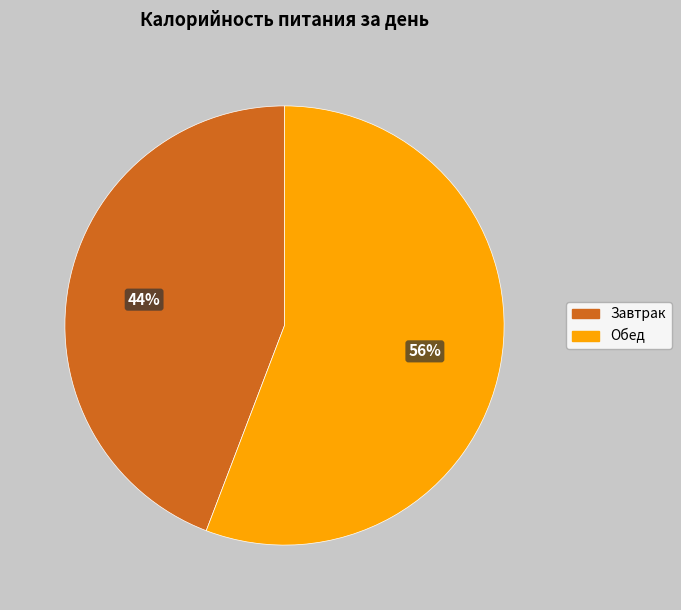

What is the largest slice in the pie chart?

Обед